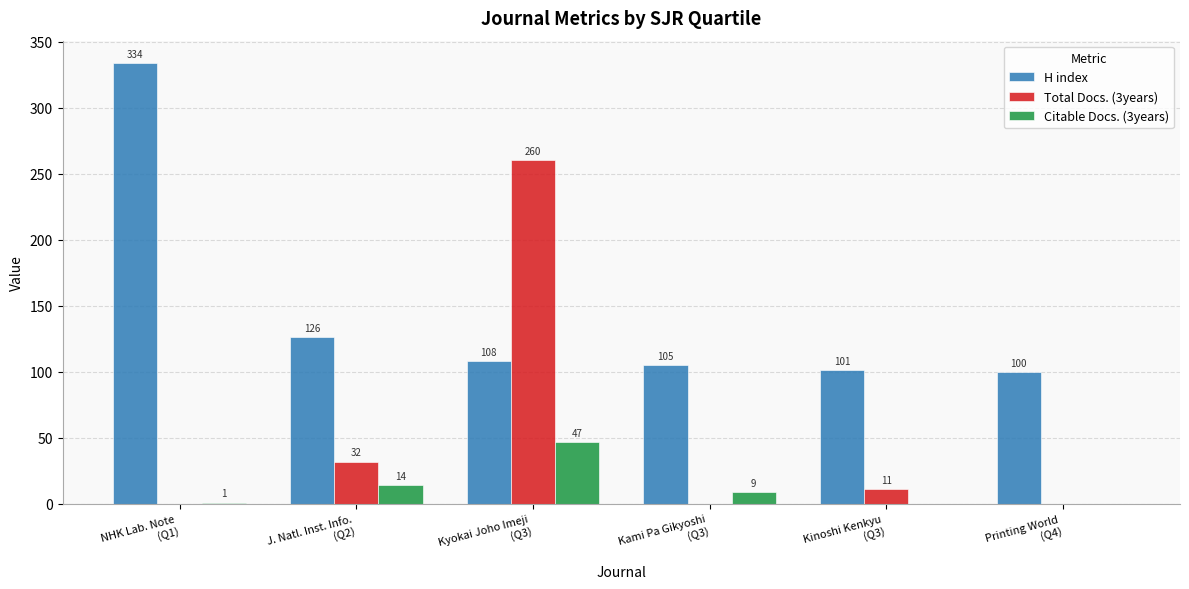

What is the maximum value shown in the chart?

334